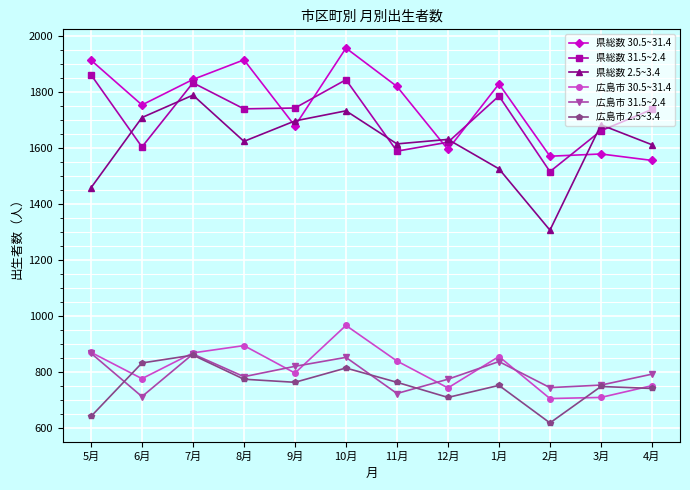

Is it true that 広島市 30.5~31.4 equals 1047 at 12月?

False